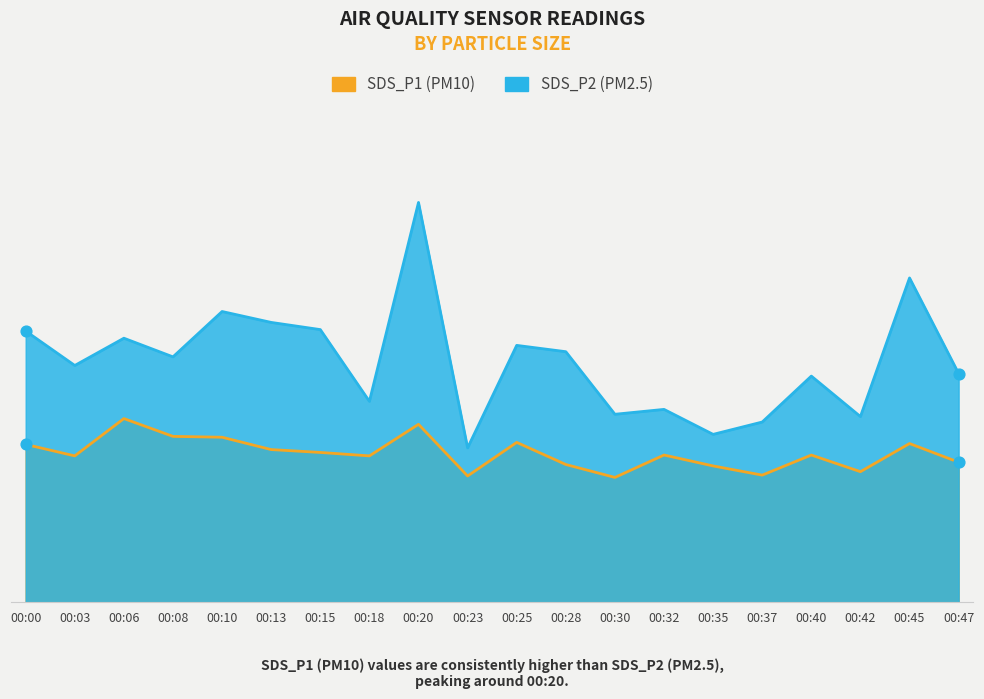

Which series has the widest spread of Y values?

SDS_P1